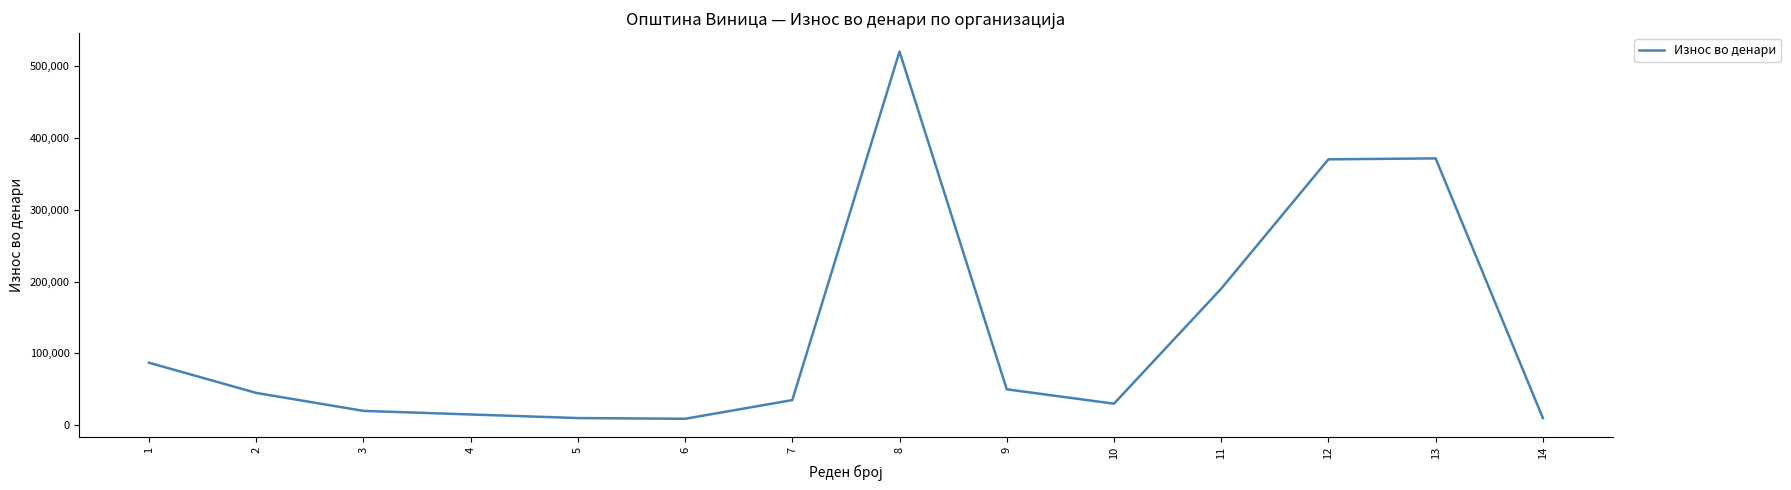

What is the change in value from 7 to 12?

+335000